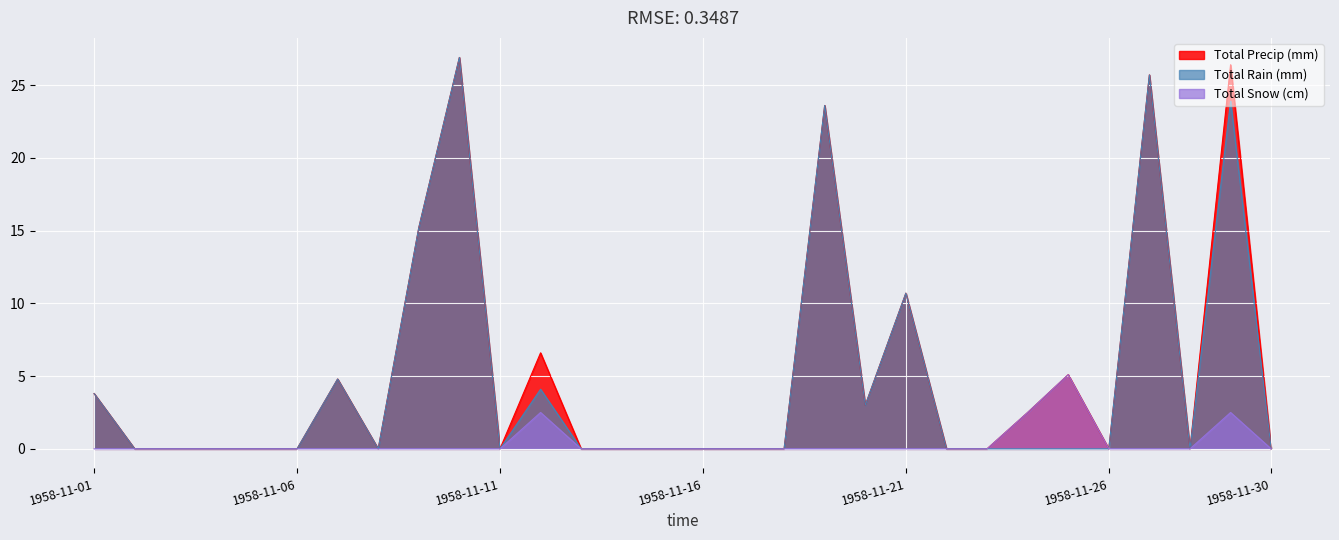

True or false: Total Rain (mm) has a value of 22.0 at 1958-11-09.

False